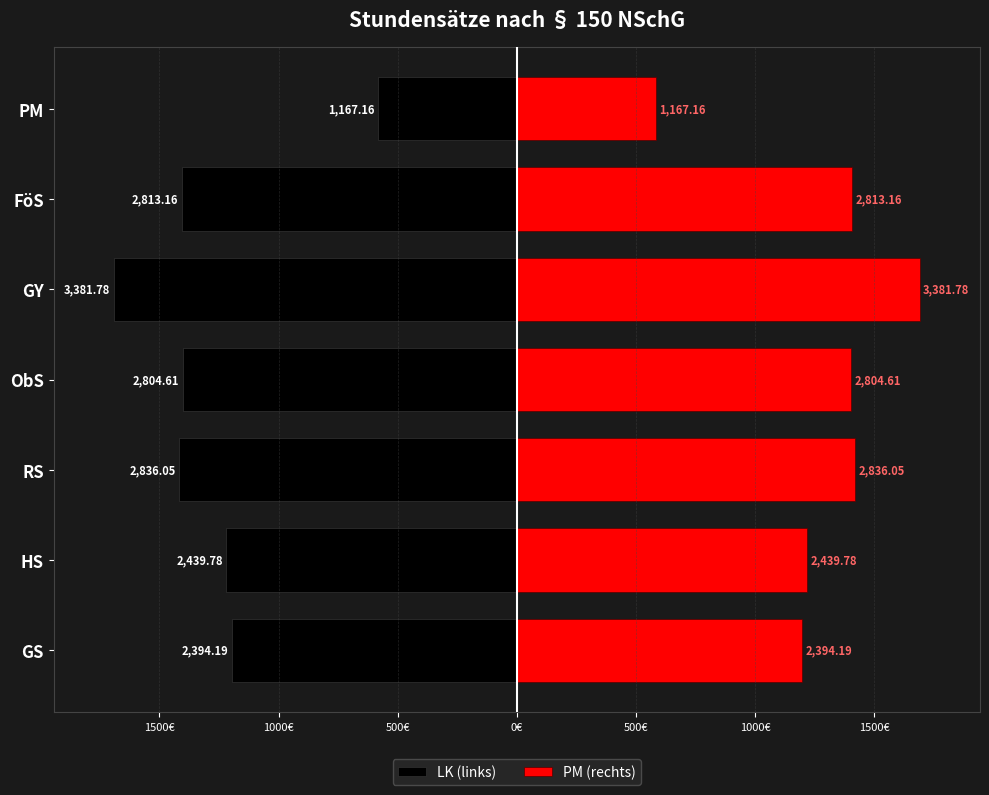

Which series has the largest total across all categories?

PM (rechts)